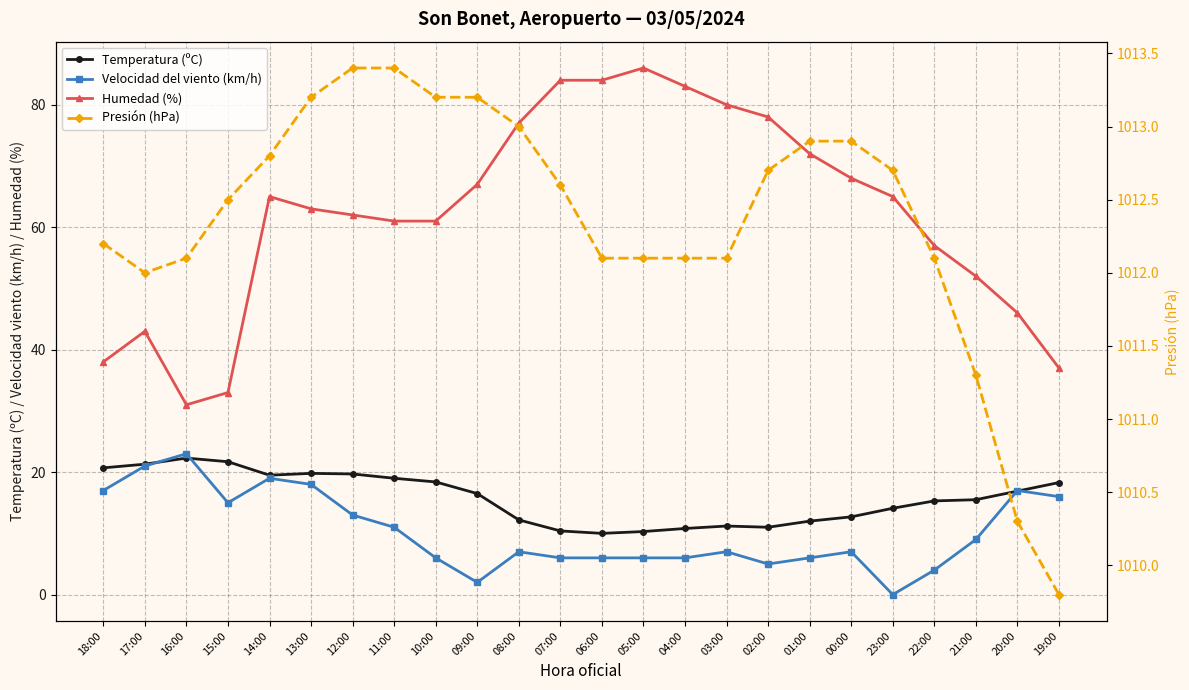

True or false: Velocidad del viento (km/h) and Presión (hPa) intersect in this chart.

False